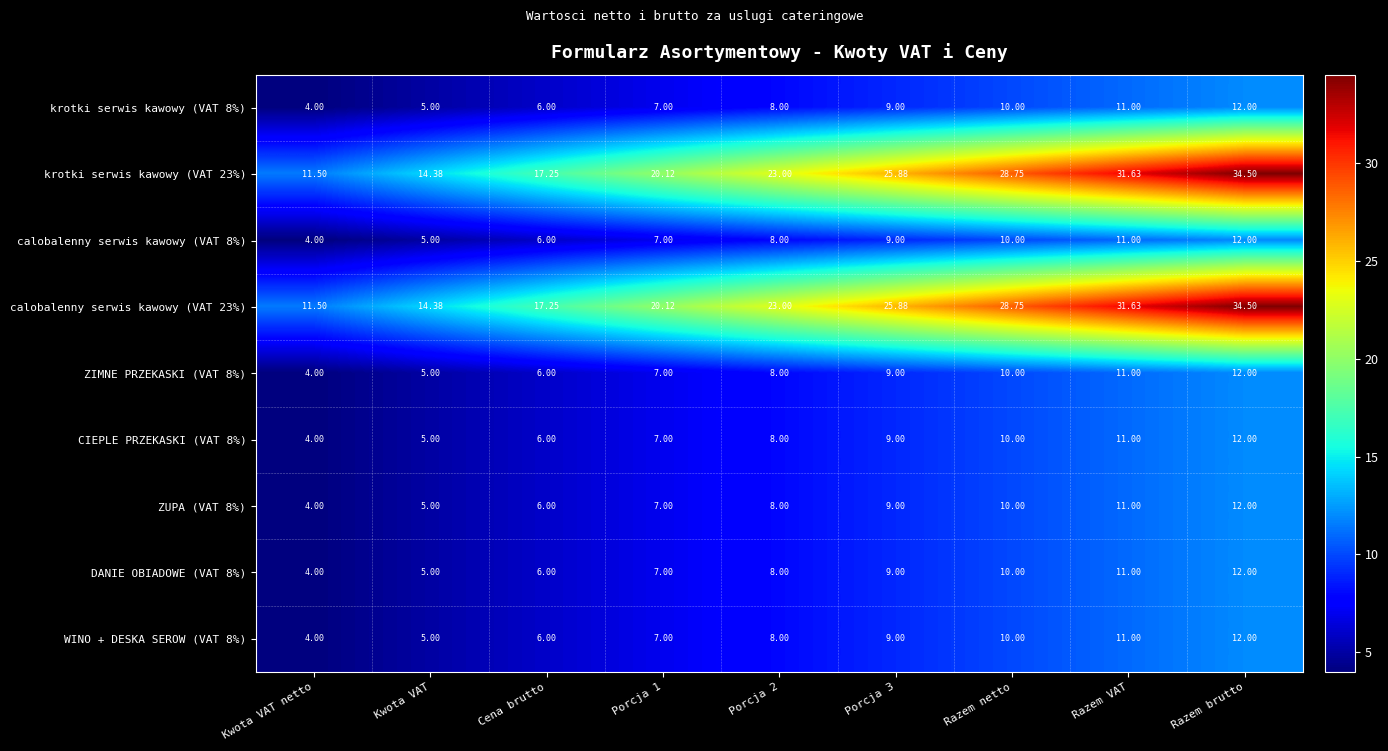

At which label does ZIMNE PRZEKASKI (VAT 8%) reach its peak?

Razem brutto